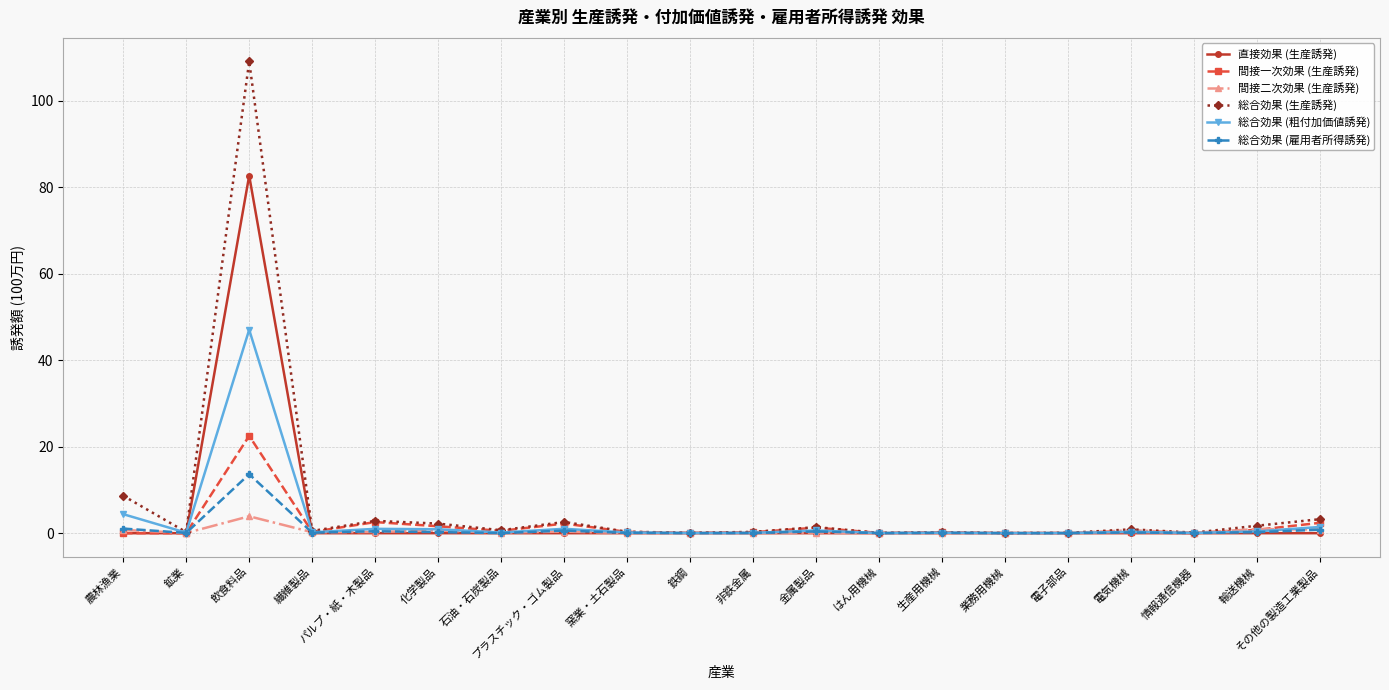

What is the sum of the 総合効果 (雇用者所得誘発) values at 金属製品 and 電子部品?

0.4